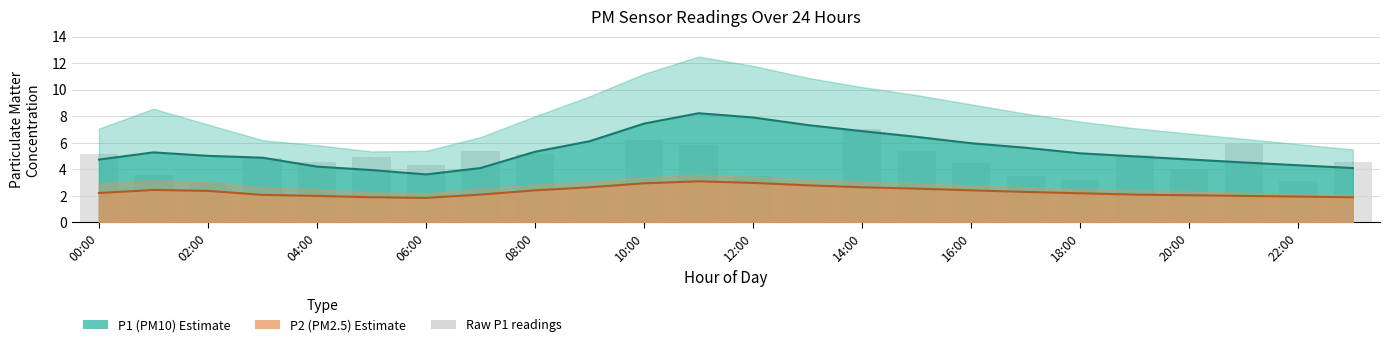

At which label is the value closest to 4?

20:00